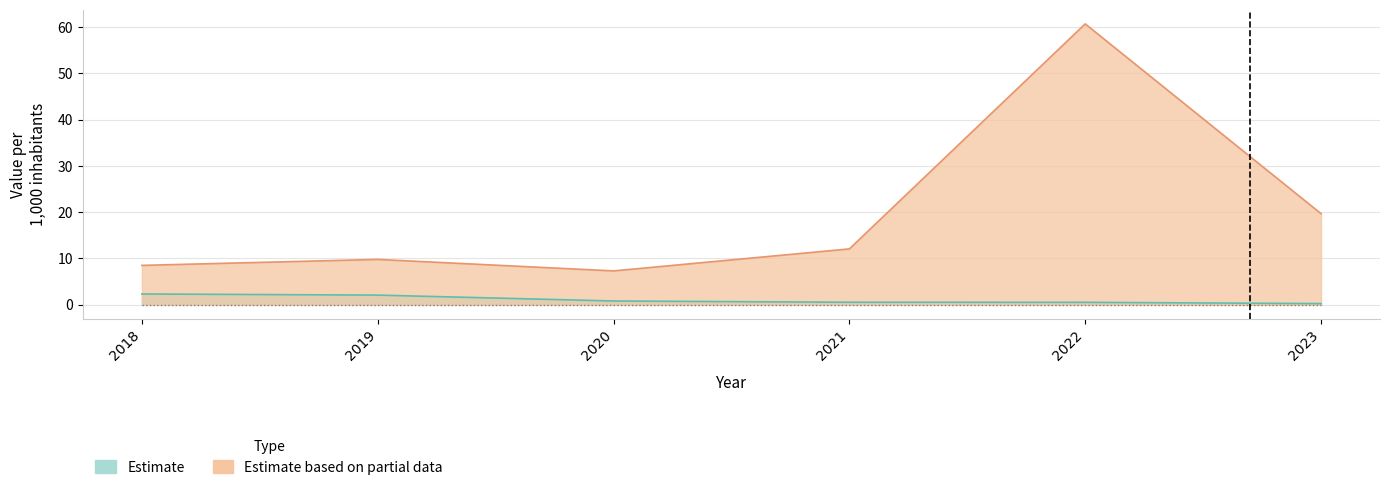

What is the spread (max minus min) of values at 2018?

6.2